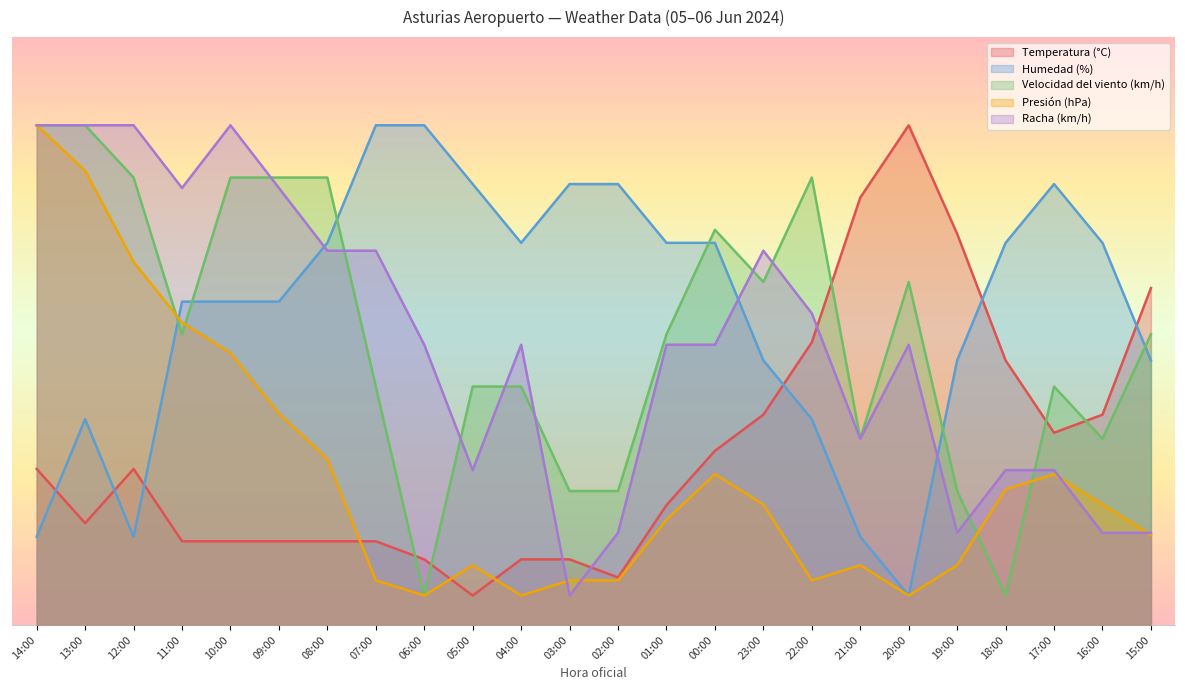

At how many categories does at least one series exceed 62?

23